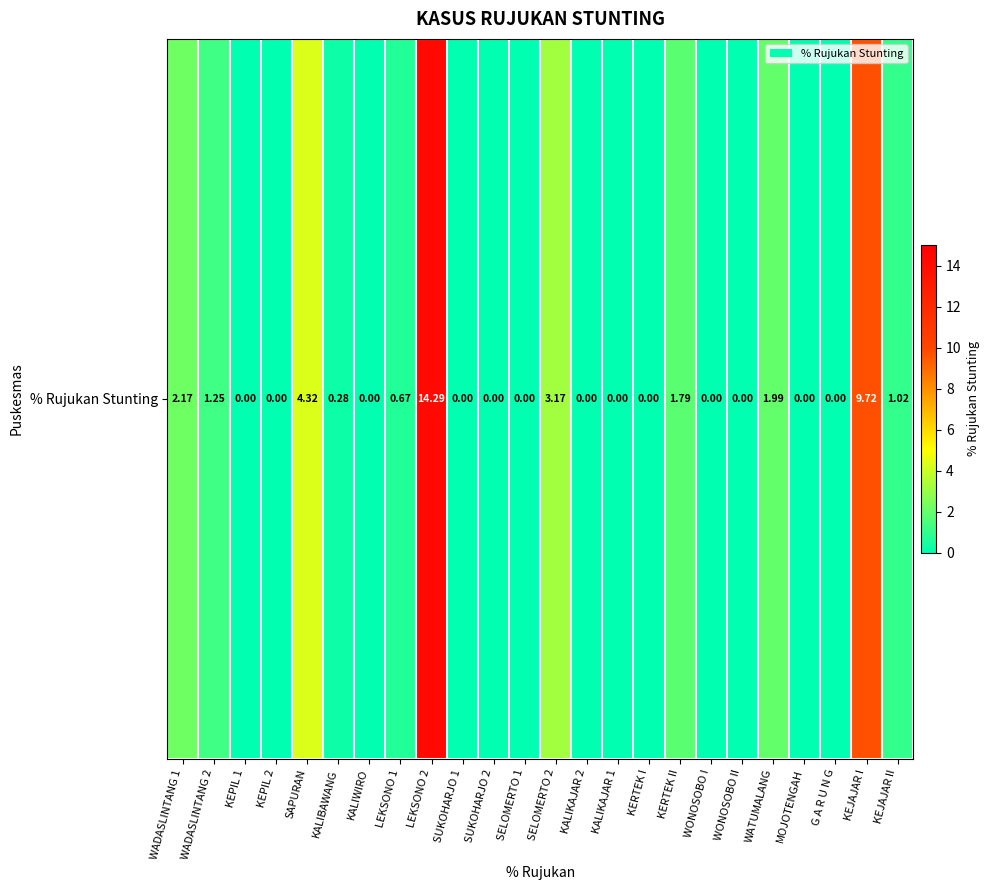

Reading left to right, extract all data points from this chart.

WADASLINTANG 1=2.2	WADASLINTANG 2=1.2	KEPIL 1=0.0	KEPIL 2=0.0	SAPURAN=4.3	KALIBAWANG=0.3	KALIWIRO=0.0	LEKSONO 1=0.7	LEKSONO 2=14.3	SUKOHARJO 1=0.0	SUKOHARJO 2=0.0	SELOMERTO 1=0.0	SELOMERTO 2=3.2	KALIKAJAR 2=0.0	KALIKAJAR 1=0.0	KERTEK I=0.0	KERTEK II=1.8	WONOSOBO I=0.0	WONOSOBO II=0.0	WATUMALANG=2.0	MOJOTENGAH=0.0	G A R U N G=0.0	KEJAJAR I=9.7	KEJAJAR II=1.0